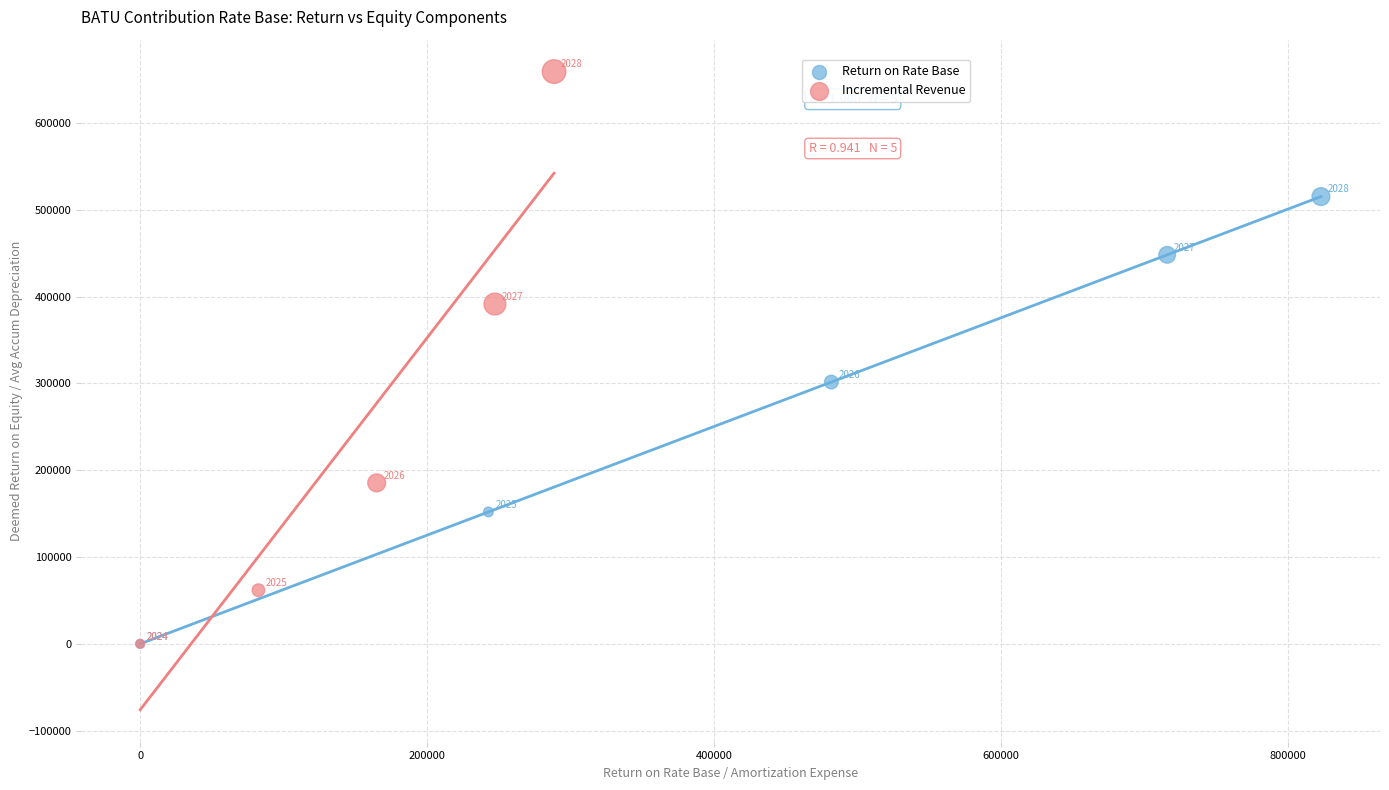

Which series has the largest Y range (max minus min)?

Incremental Revenue